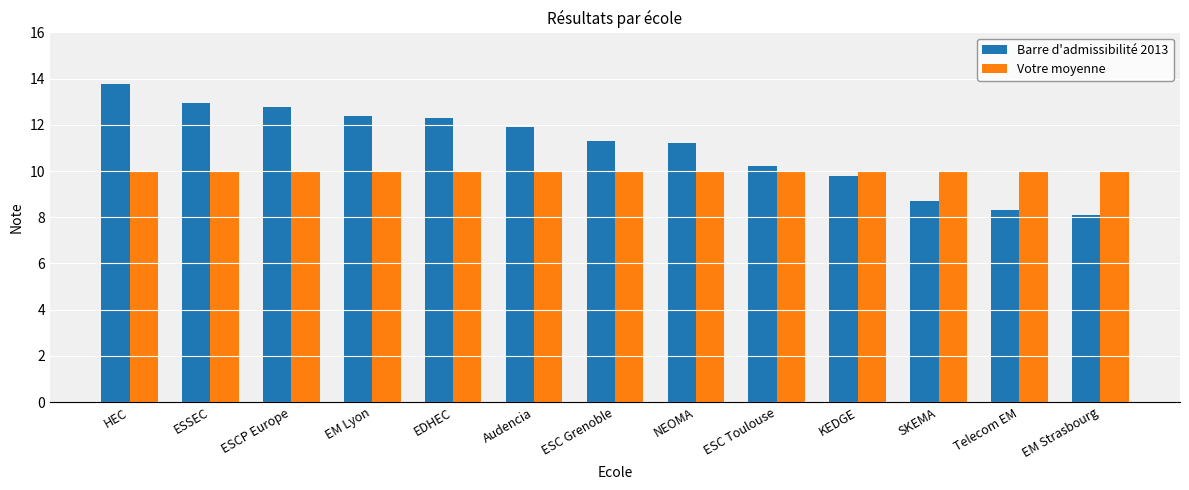

At which label does Barre d'admissibilité 2013 reach its minimum?

EM Strasbourg